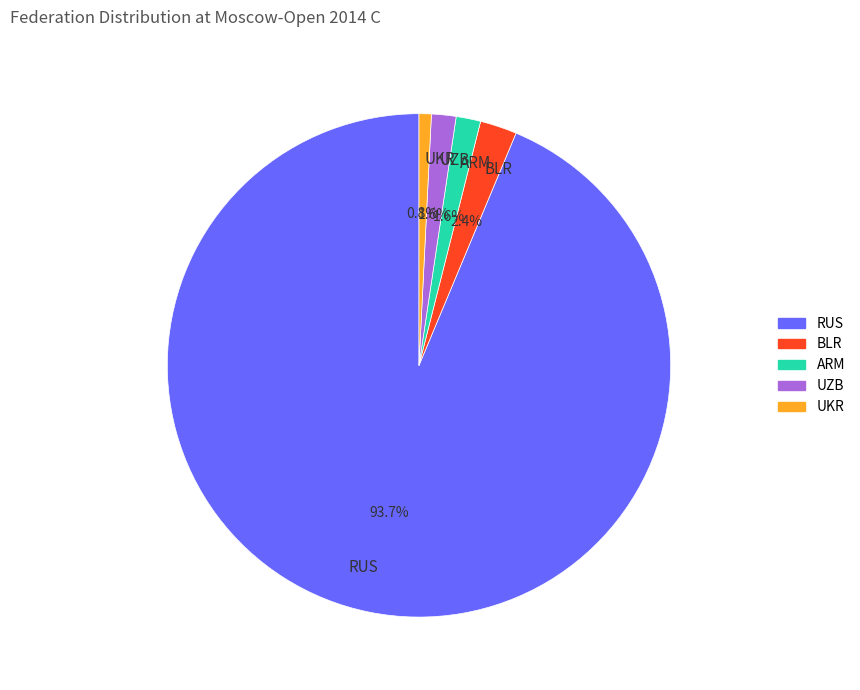

What percentage is the BLR slice, to the nearest percent?

2%